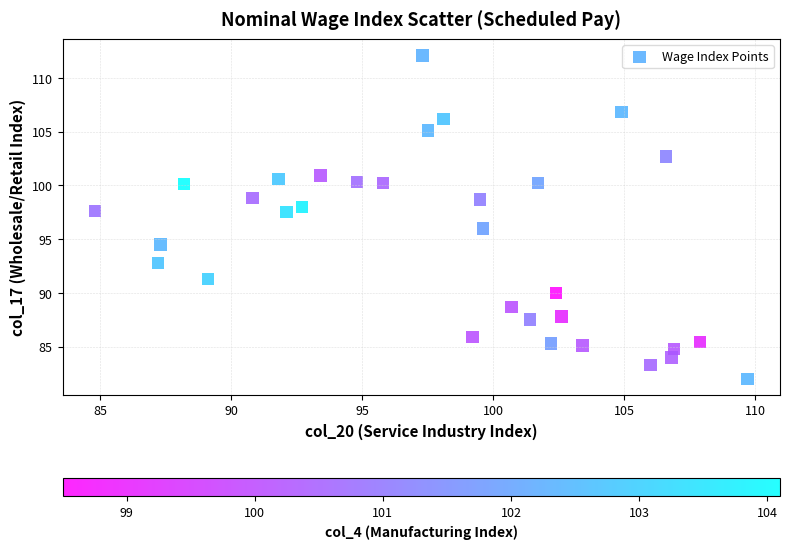

What is the range of X values (max minus min)?

24.9